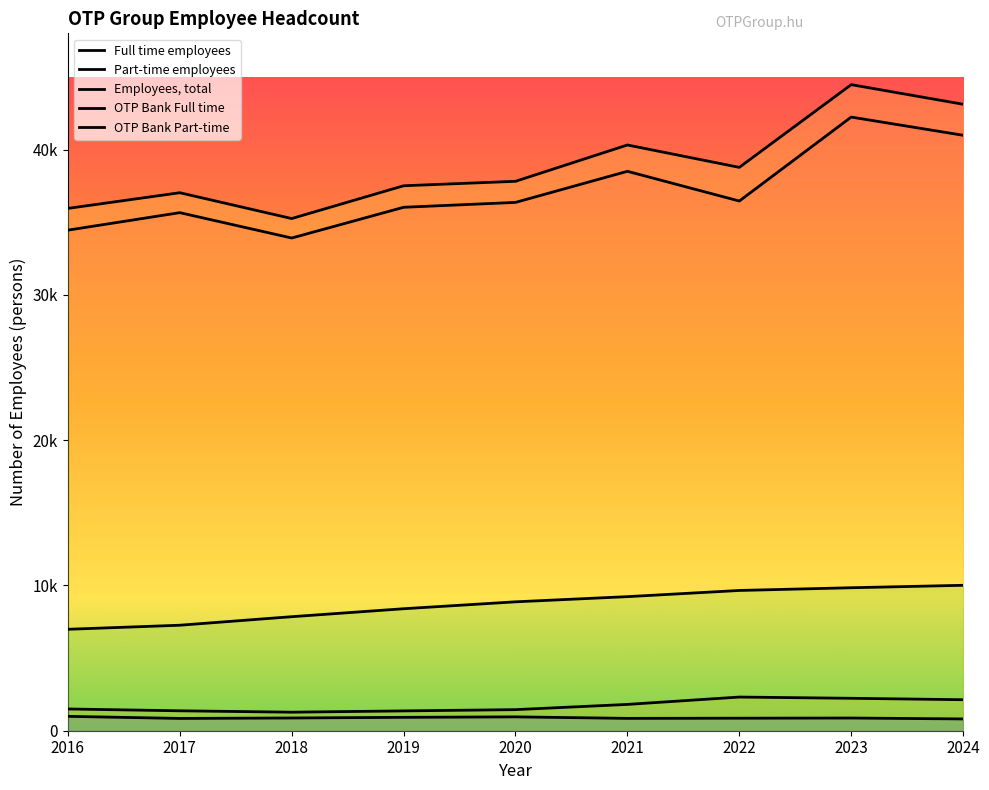

Rank the series by their maximum value, from highest to lowest.

Employees, total, Full time employees, OTP Bank Full time, Part-time employees, OTP Bank Part-time